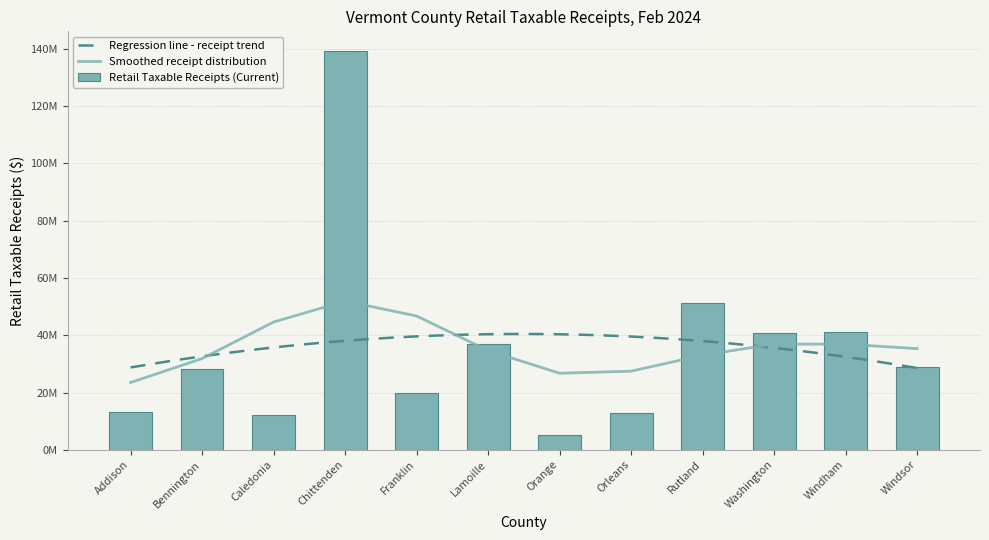

Where is the data nearest to the value 72130888?

Rutland